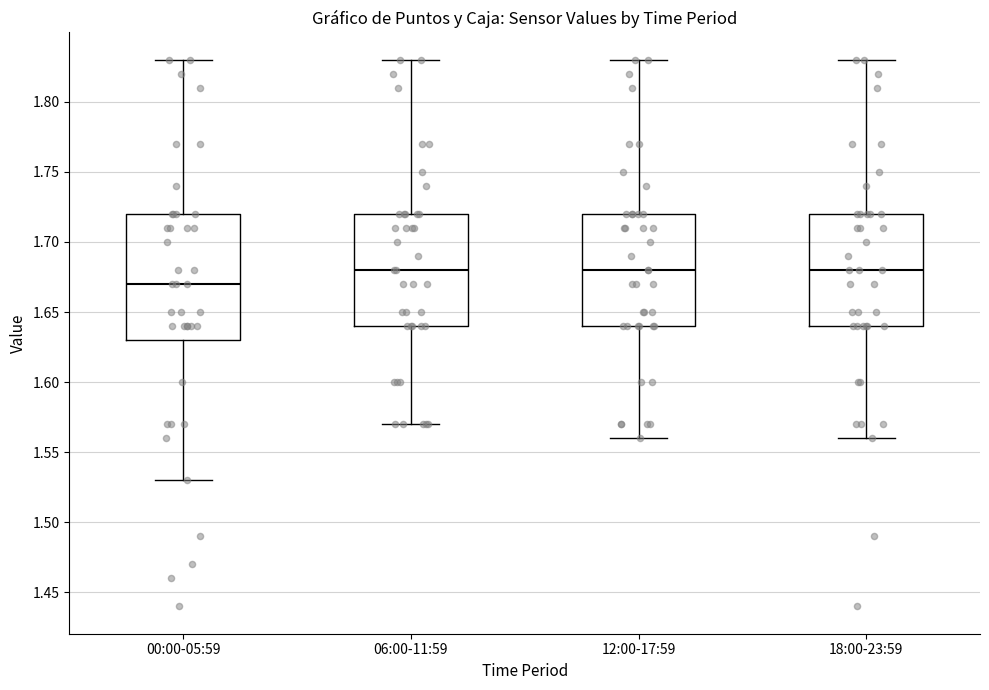

Which box has the lowest median line?

00:00-05:59